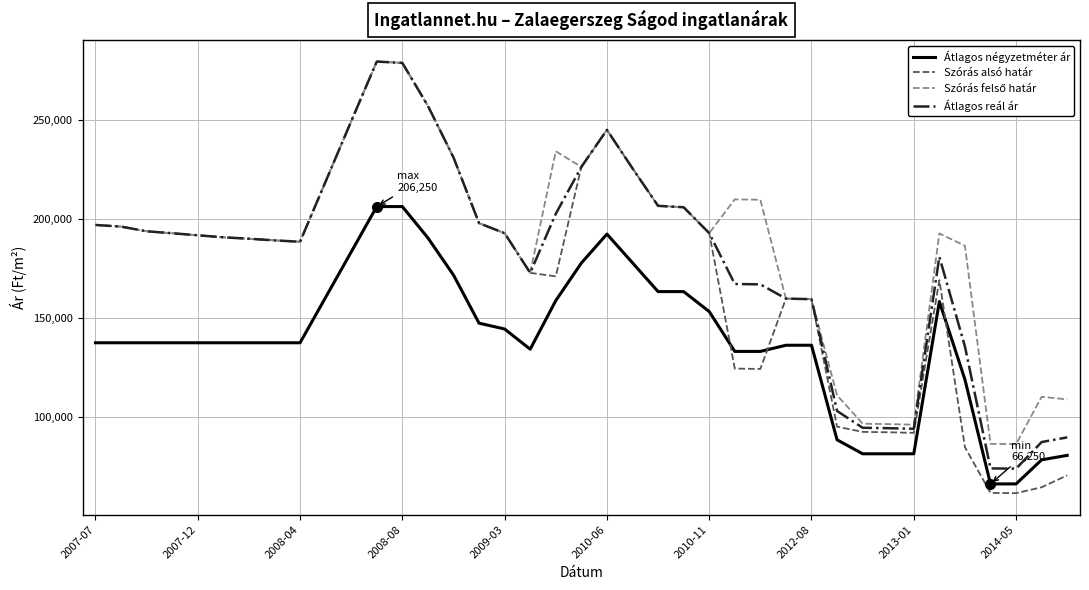

What is the smallest value displayed?

61581